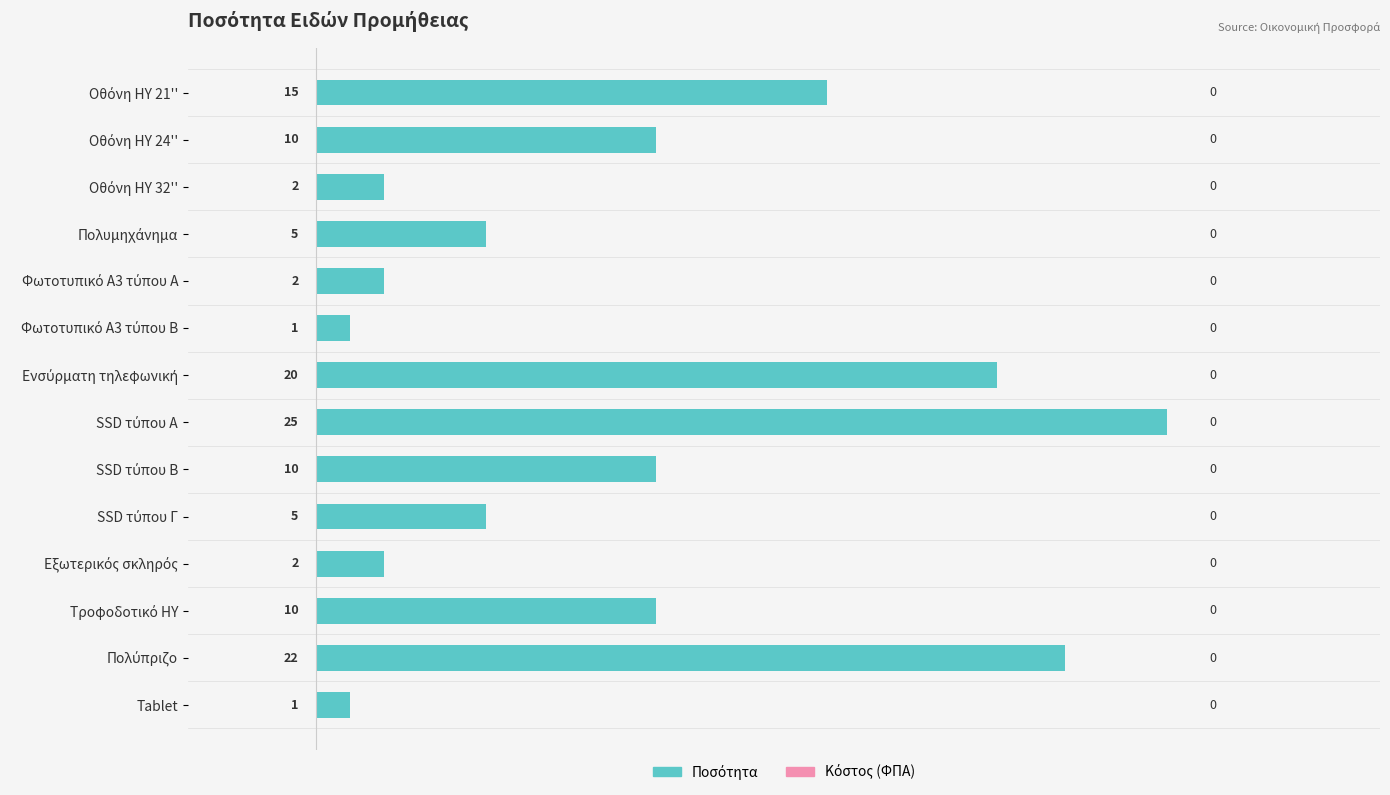

What is the difference between the second highest and second lowest values?

21